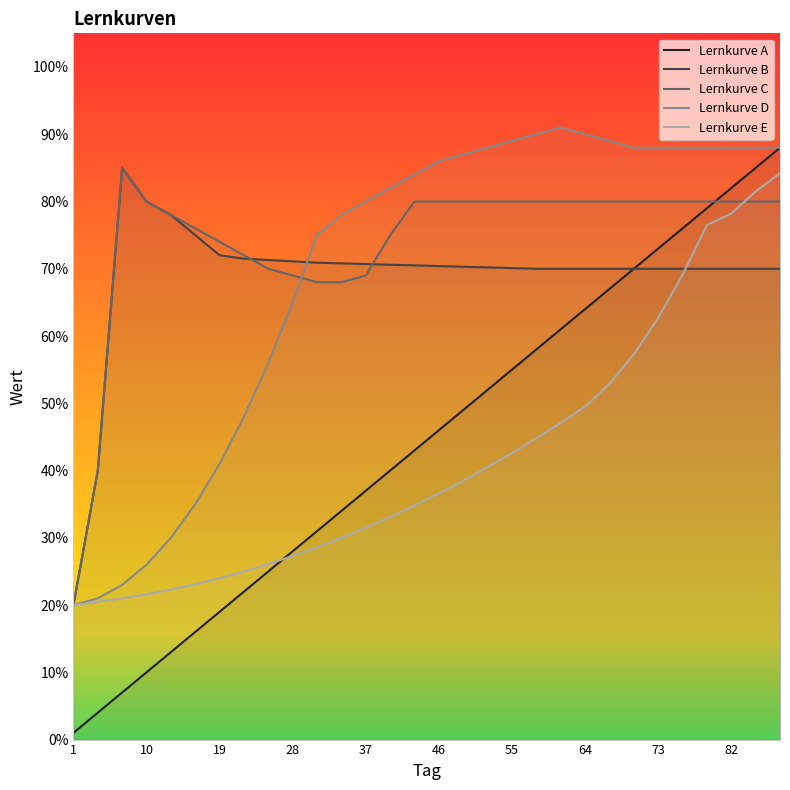

Reading left to right, transcribe all the data shown in this chart.

Lernkurve A: 1.0	4.0	7.0	10.0	13.0	16.0	19.0	22.0	25.0	28.0	31.0	34.0	37.0	40.0	43.0	46.0	49.0	52.0	55.0	58.0	61.0	64.0	67.0	70.0	73.0	76.0	79.0	82.0	85.0	88.0
Lernkurve B: 20.0	40.0	85.0	80.0	78.0	75.0	72.0	71.5	71.3	71.1	70.9	70.8	70.7	70.6	70.5	70.4	70.3	70.2	70.1	70.0	70.0	70.0	70.0	70.0	70.0	70.0	70.0	70.0	70.0	70.0
Lernkurve C: 20.0	40.0	85.0	80.0	78.0	76.0	74.0	72.0	70.0	69.0	68.0	68.0	69.0	75.0	80.0	80.0	80.0	80.0	80.0	80.0	80.0	80.0	80.0	80.0	80.0	80.0	80.0	80.0	80.0	80.0
Lernkurve D: 20.0	21.0	23.0	26.0	30.0	35.0	41.0	48.0	56.0	65.0	75.0	78.0	80.0	82.0	84.0	86.0	87.0	88.0	89.0	90.0	91.0	90.0	89.0	88.0	88.0	88.0	88.0	88.0	88.0	88.0
Lernkurve E: 20.0	20.5	21.0	21.6	22.3	23.1	24.0	25.0	26.1	27.3	28.6	30.0	31.5	33.1	34.8	36.6	38.5	40.5	42.6	44.8	47.1	49.5	52.9	57.3	62.7	69.1	76.5	78.2	81.5	84.2